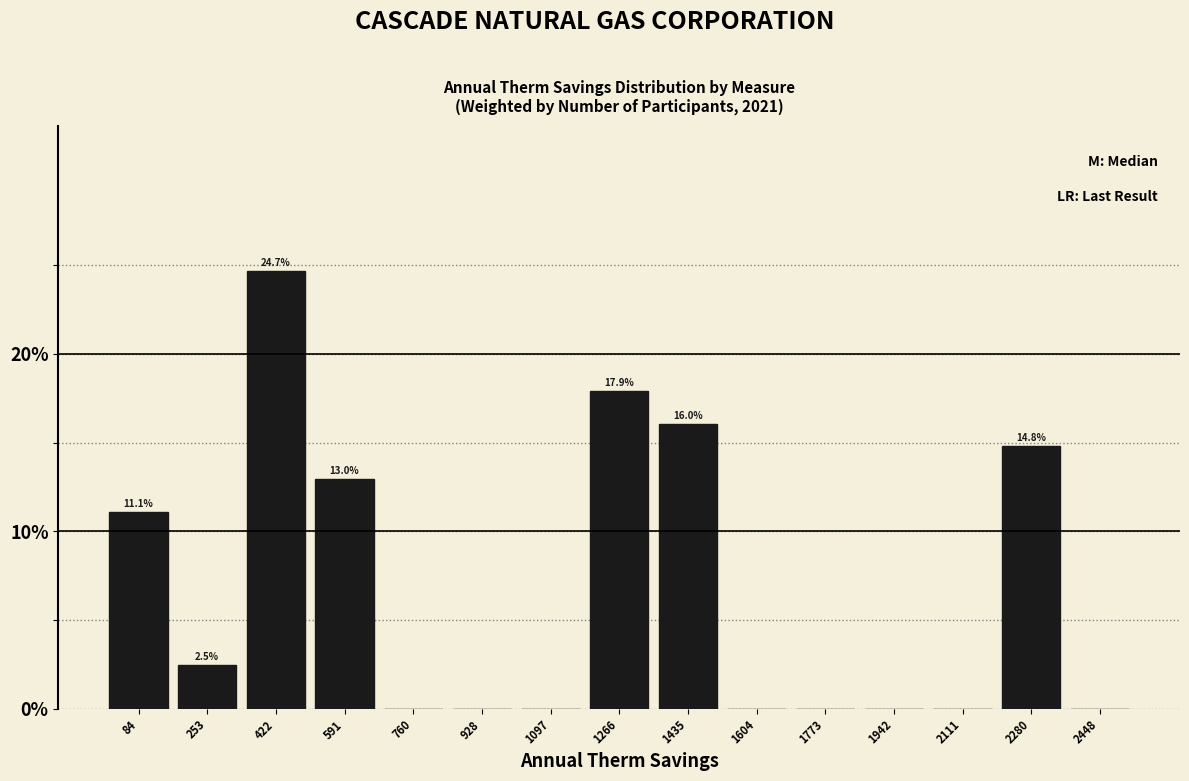

Reading left to right, list all the values displayed in this chart.

84=11.1	253=2.5	422=24.7	591=13.0	760=0.0	928=0.0	1097=0.0	1266=17.9	1435=16.0	1604=0.0	1773=0.0	1942=0.0	2111=0.0	2280=14.8	2448=0.0